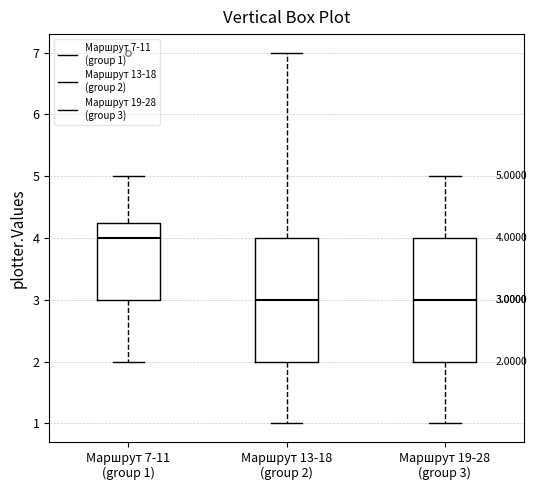

Which box's median line is the highest?

Маршрут 7-11 (group 1)